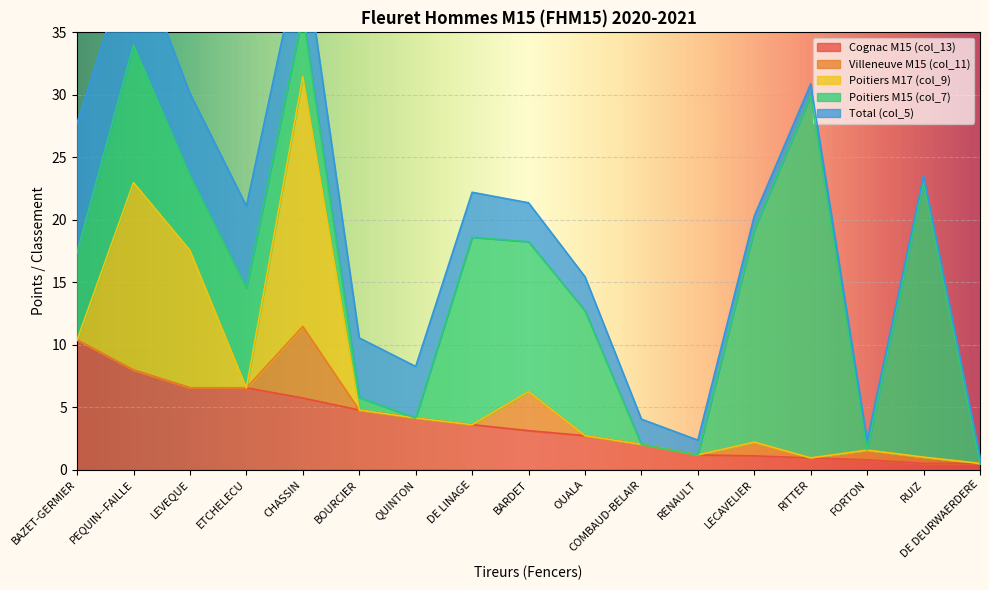

The Cognac M15 (col_13) series shows 1.4 at LEVEQUE. True or false?

False